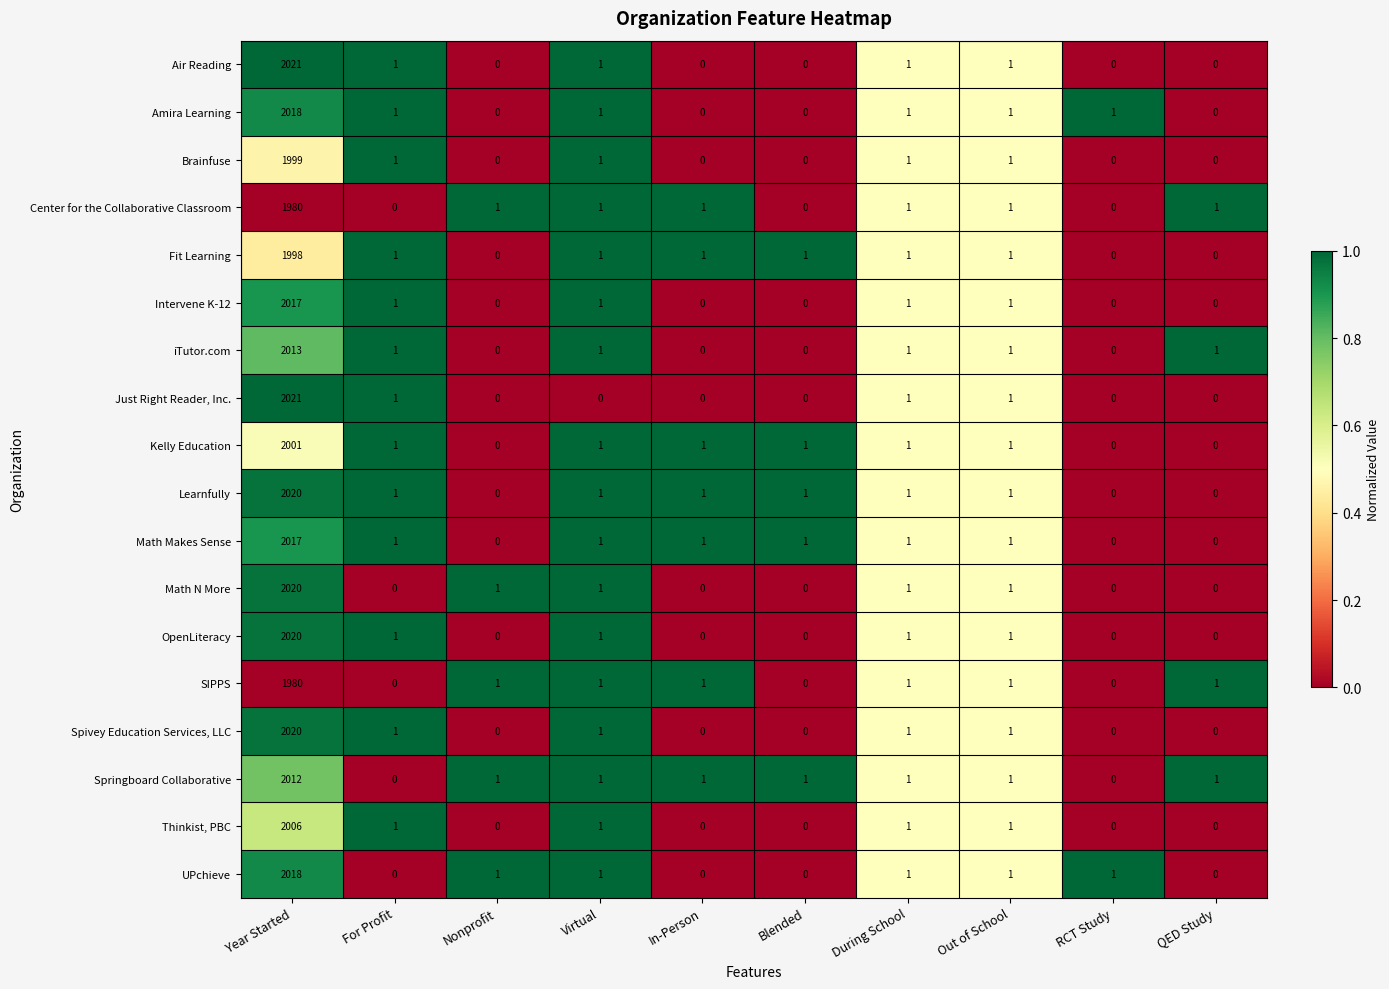

What is the maximum value for Center for the Collaborative Classroom?

1980